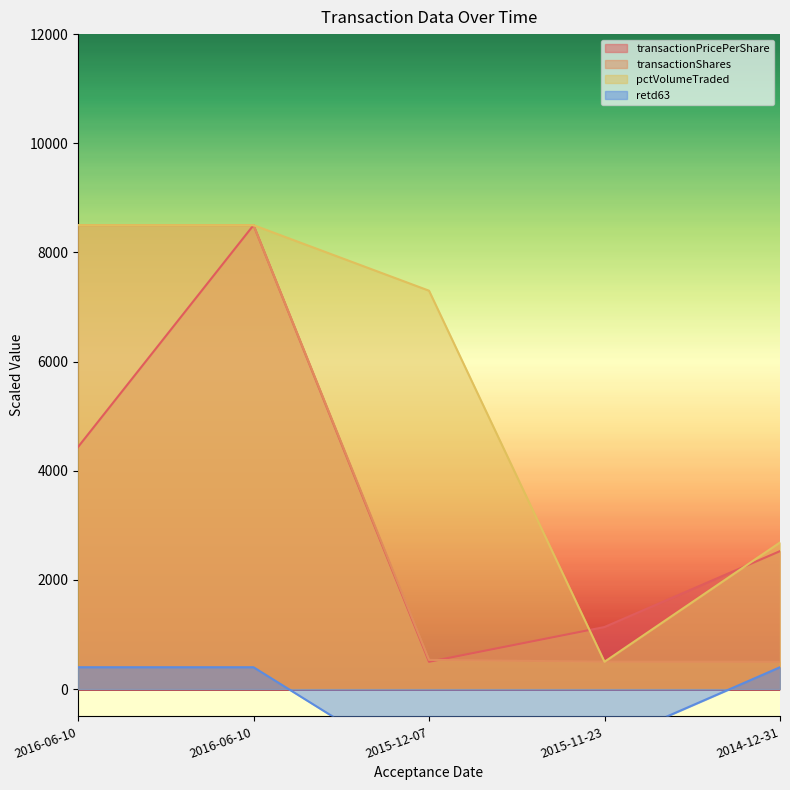

How many lines are shown in the chart?

4